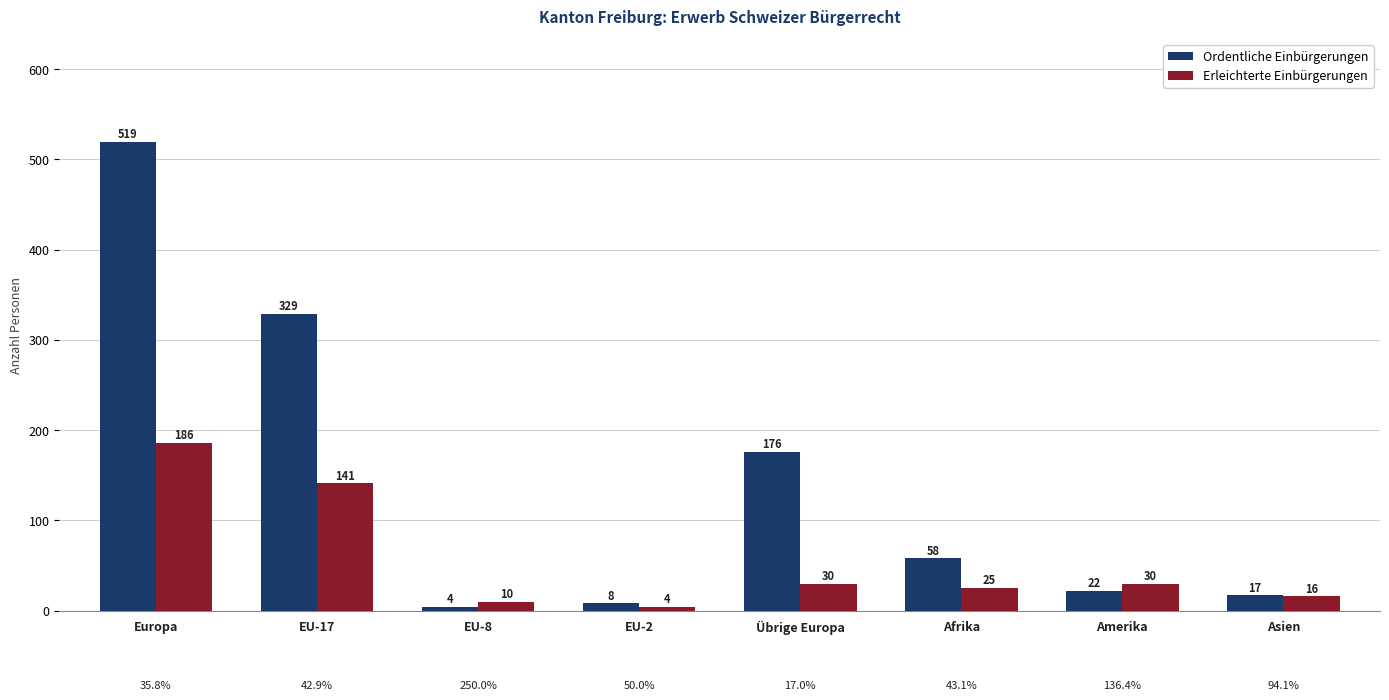

The value of Ordentliche Einbürgerungen at EU-17 is 503. True or false?

False